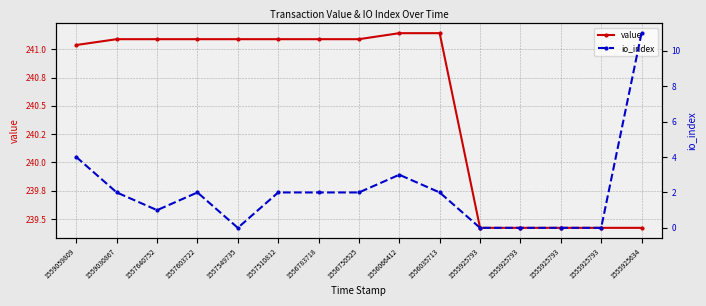

What is the spread (max minus min) of values at 1555925793?

239.4